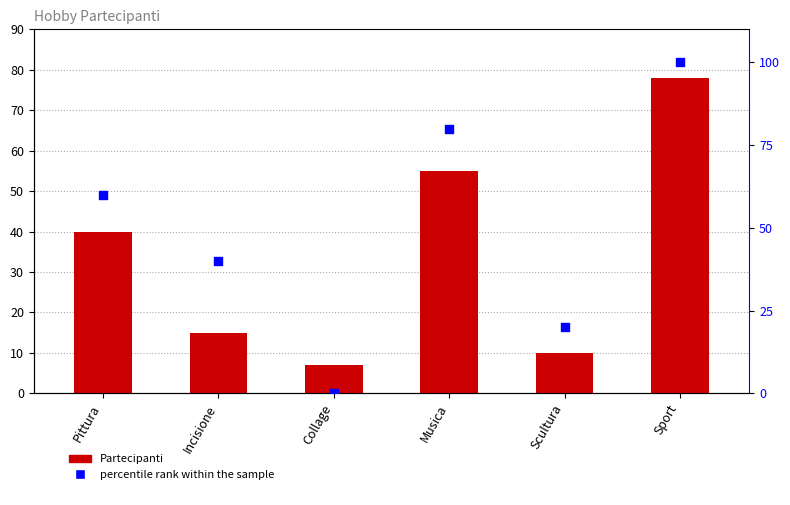

What are all the series names shown in the legend?

Partecipanti, percentile rank within the sample